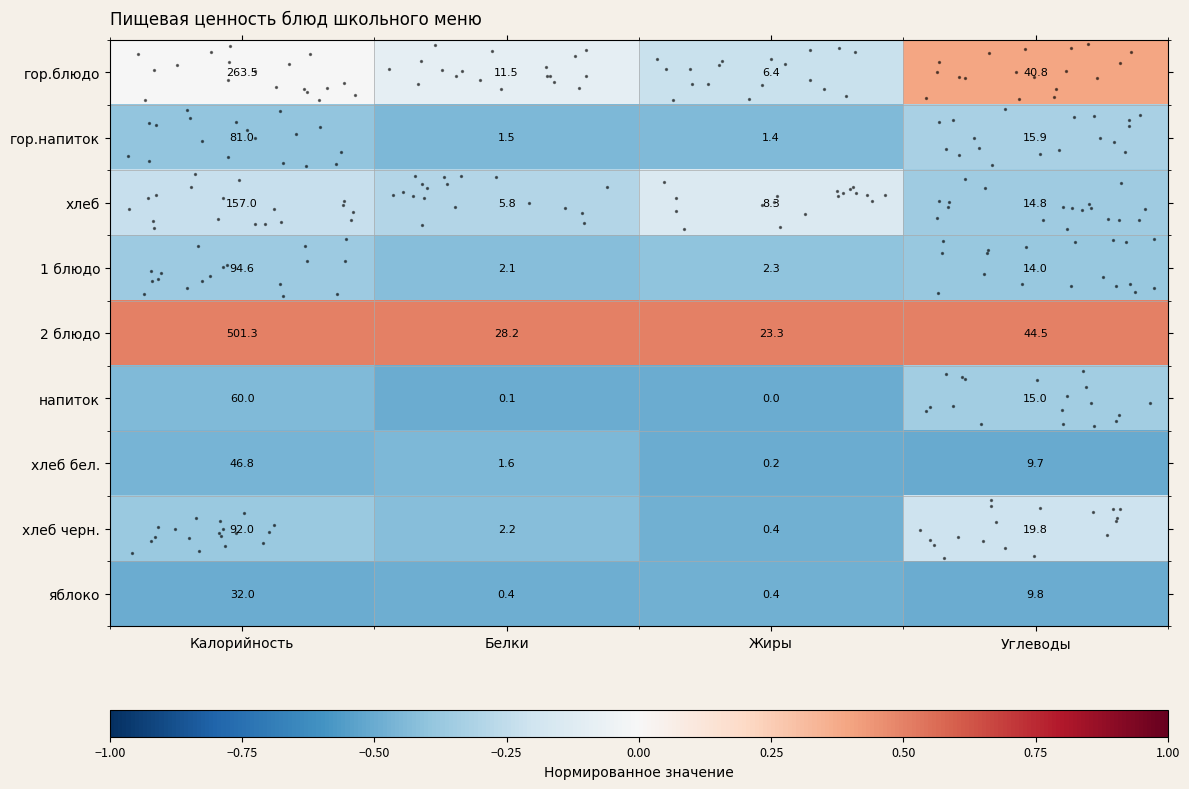

What is the difference between the maximum and minimum values in the хлеб бел. series?

46.6